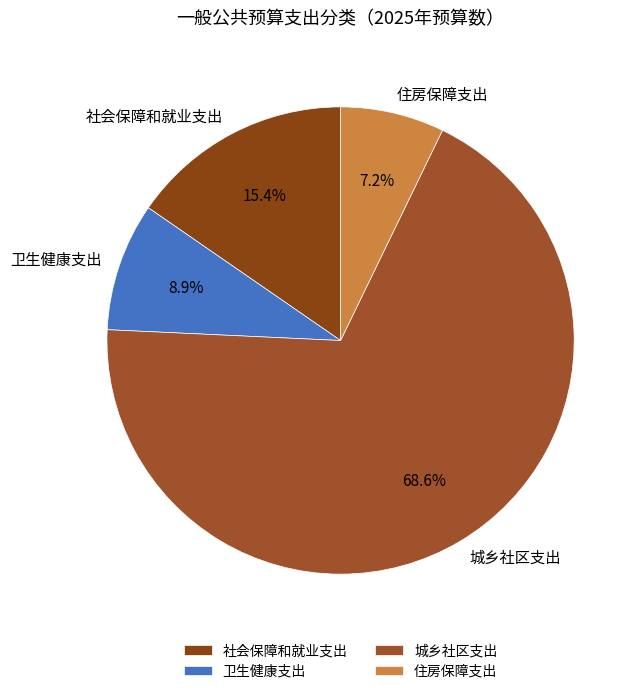

How many segments does this pie chart have?

4